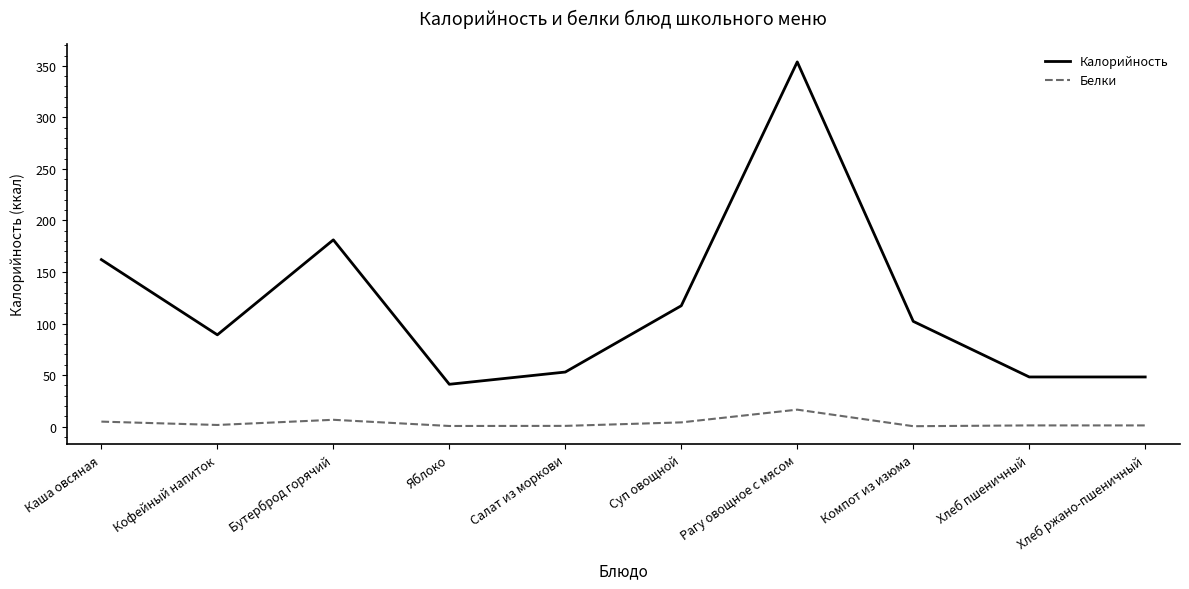

True or false: Калорийность has a value of 102.2 at Компот из изюма.

True